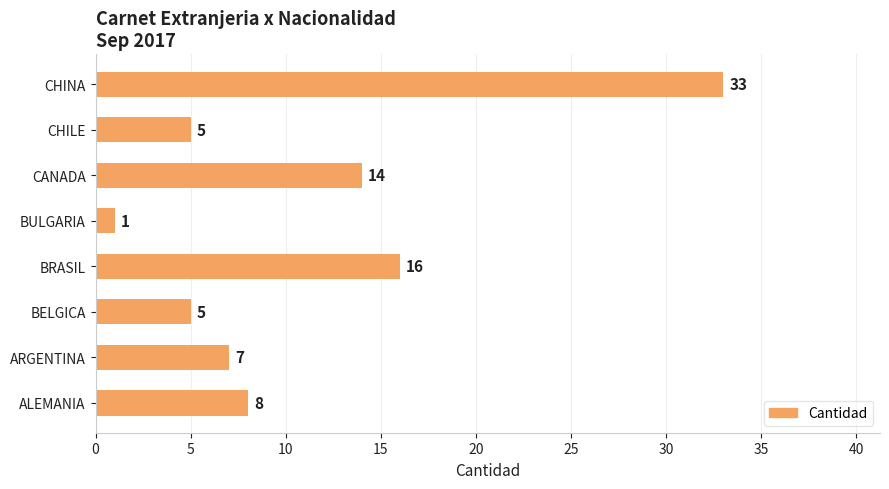

Is it true that the value at ARGENTINA is 2?

False